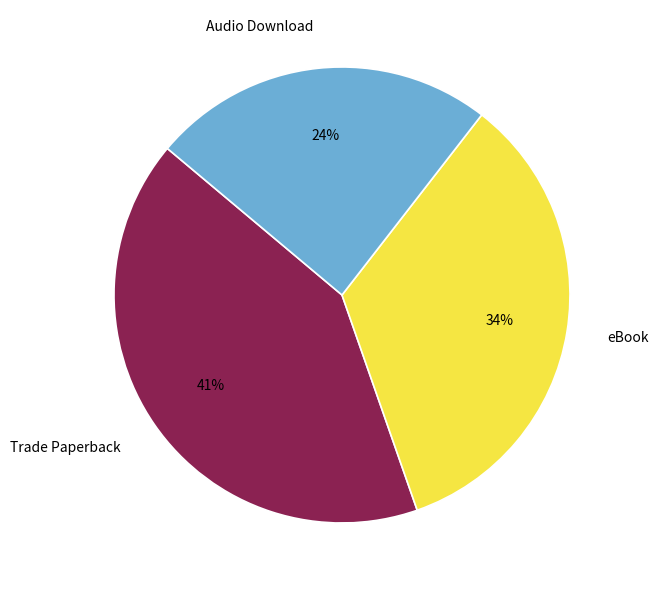

Count the number of slices in the pie.

3